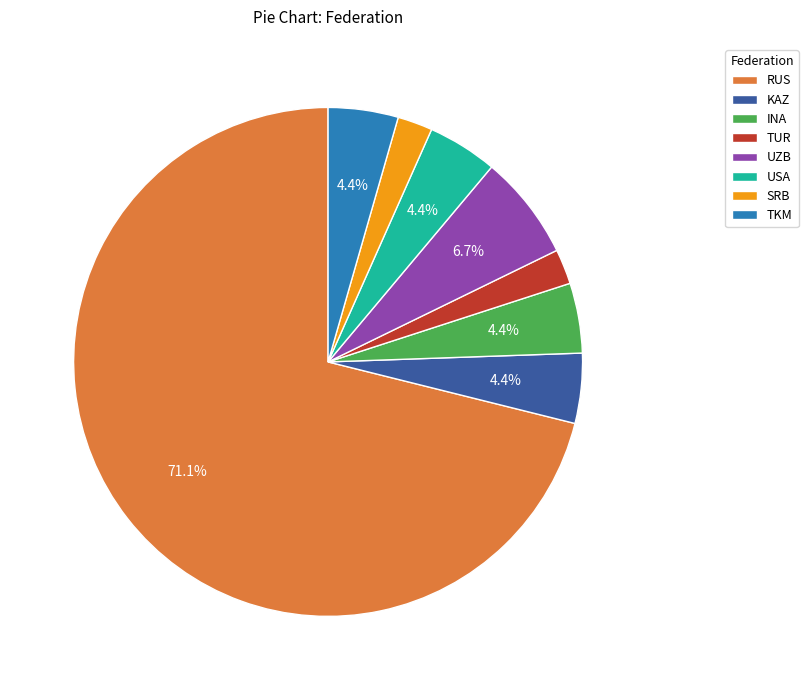

Which slice is the largest?

RUS